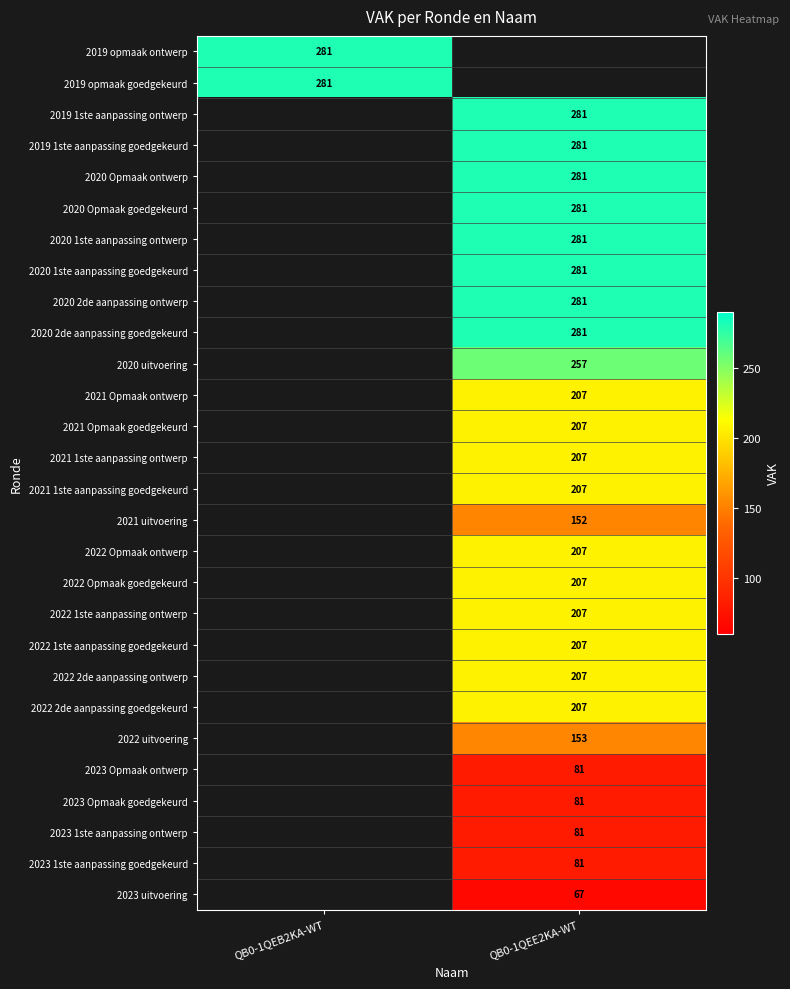

True or false: 2023 Opmaak ontwerp has a value of 81 at QB0-1QEE2KA-WT.

True